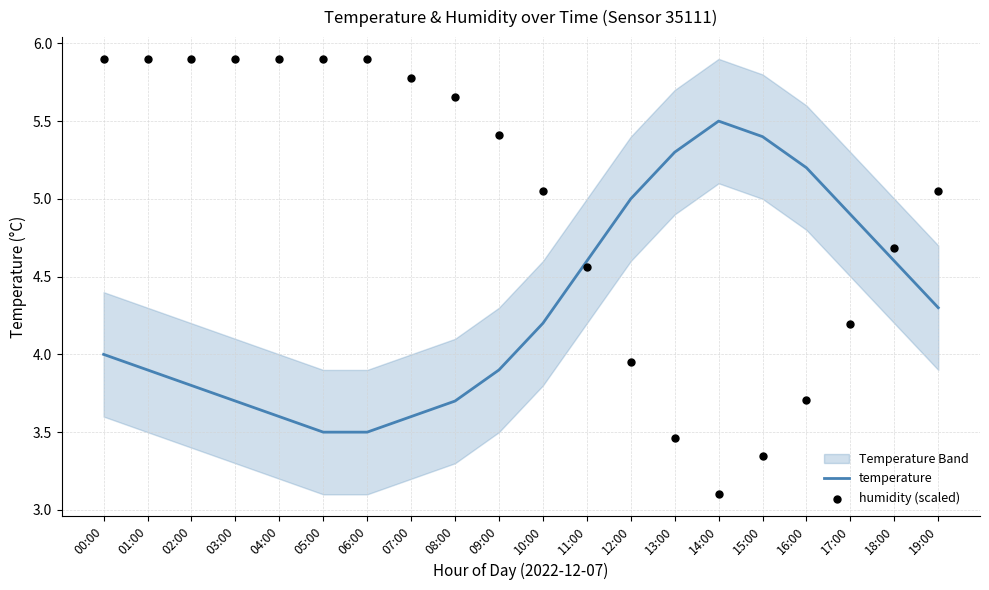

Which series has the largest total across all categories?

humidity (scaled)